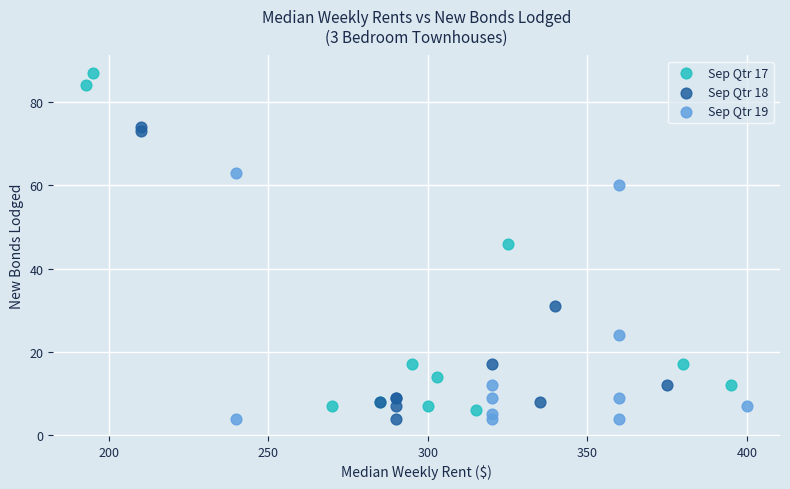

Which series reaches the maximum Y coordinate?

Sep Qtr 17